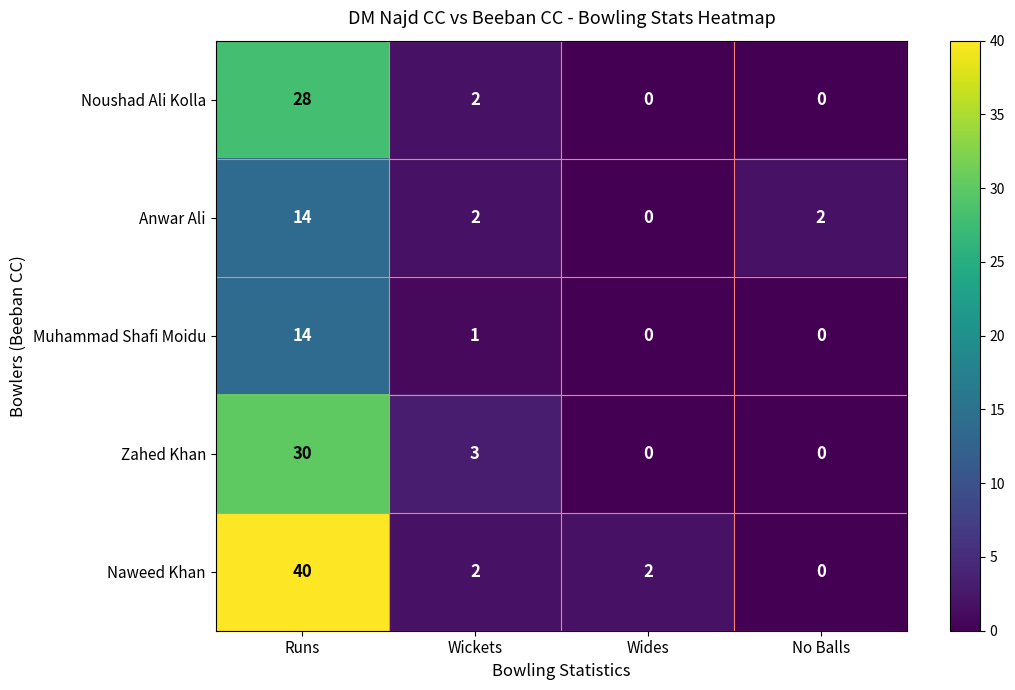

What is the difference between the maximum and minimum values in the Noushad Ali Kolla series?

28